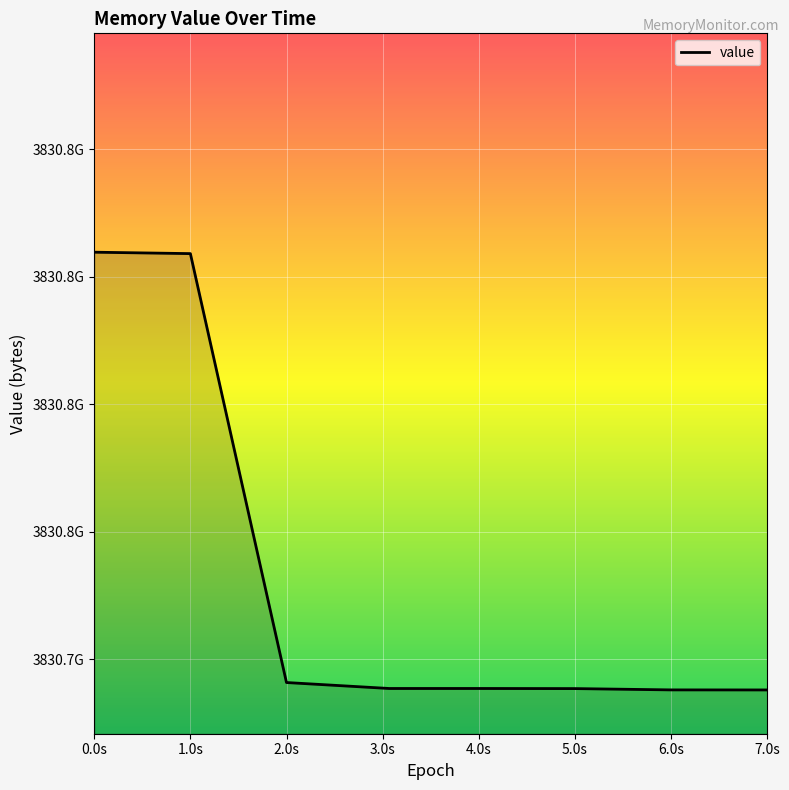

Does the chart have visible grid lines?

Yes